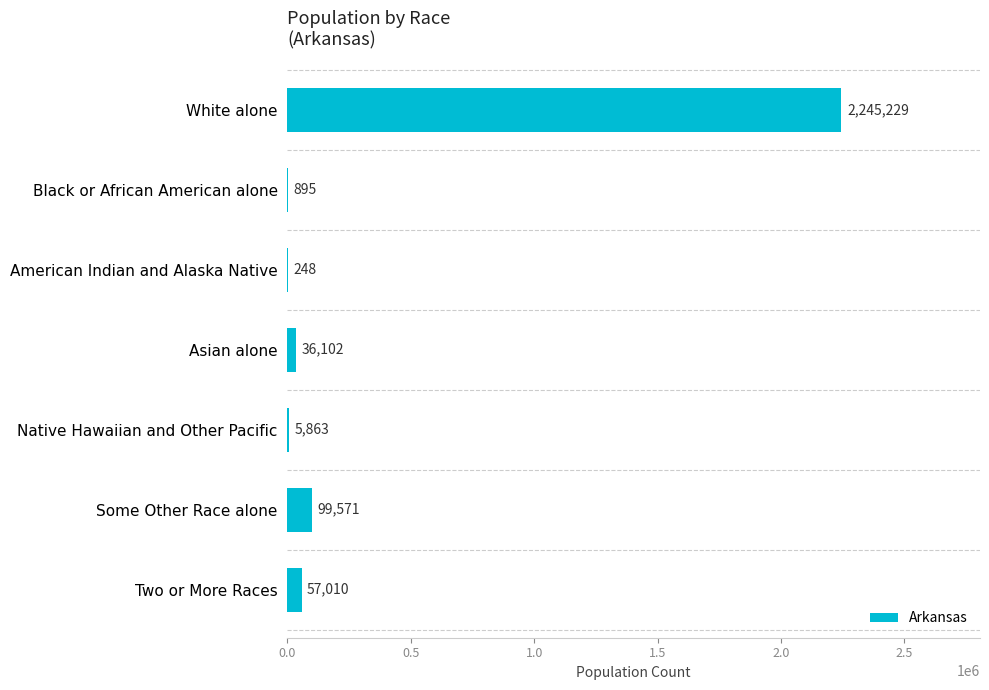

Is it true that the value at Two or More Races is 57010?

True